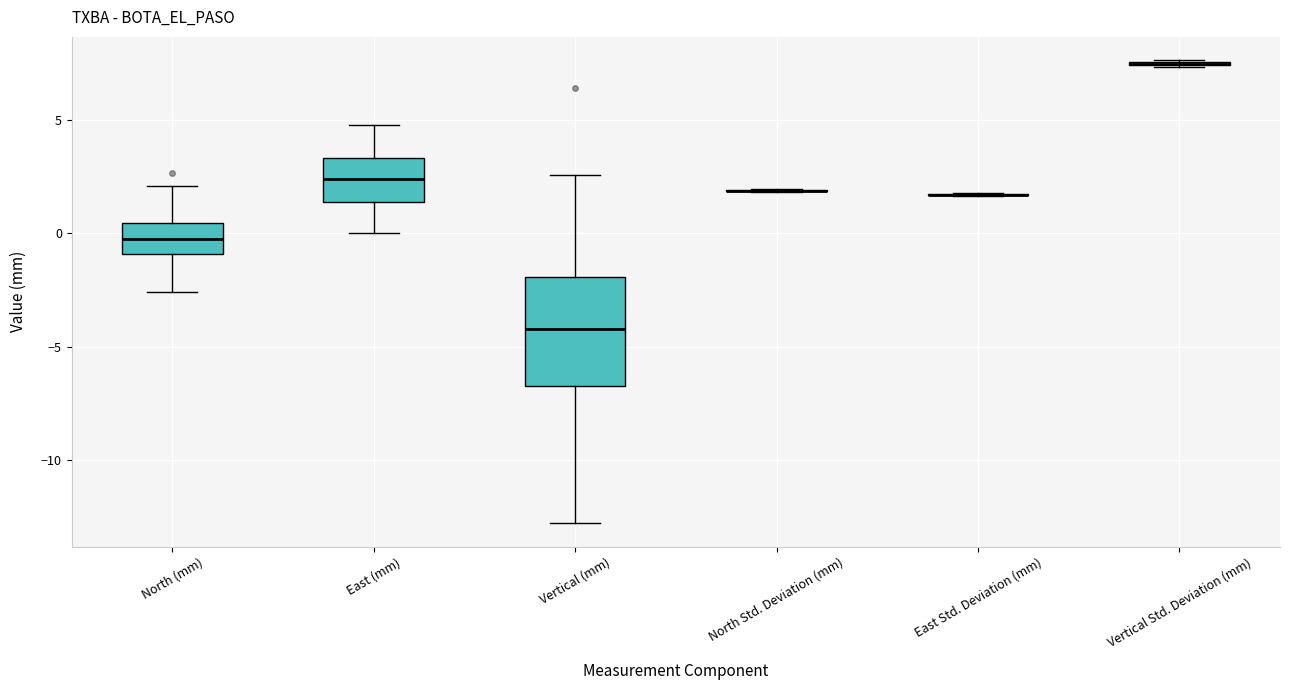

Reading left to right, read every box against the y-axis: the position of its median line, the range the box covers, and the ends of its whiskers. The values are not printed on the chart, so give them approximately, as read against the axis.

North (mm): median -0.5, box -1.0 to 0.5, whiskers -2.5 to 2.0
East (mm): median 2.5, box 1.5 to 3.5, whiskers 0.0 to 5.0
Vertical (mm): median -4.0, box -6.5 to -2.0, whiskers -13.0 to 2.5
North Std. Deviation (mm): box collapsed to a line at 2.0, whiskers 2.0 to 2.0
East Std. Deviation (mm): box collapsed to a line at 1.5, whiskers 1.5 to 2.0
Vertical Std. Deviation (mm): box collapsed to a line at 7.5, whiskers 7.5 to 7.5